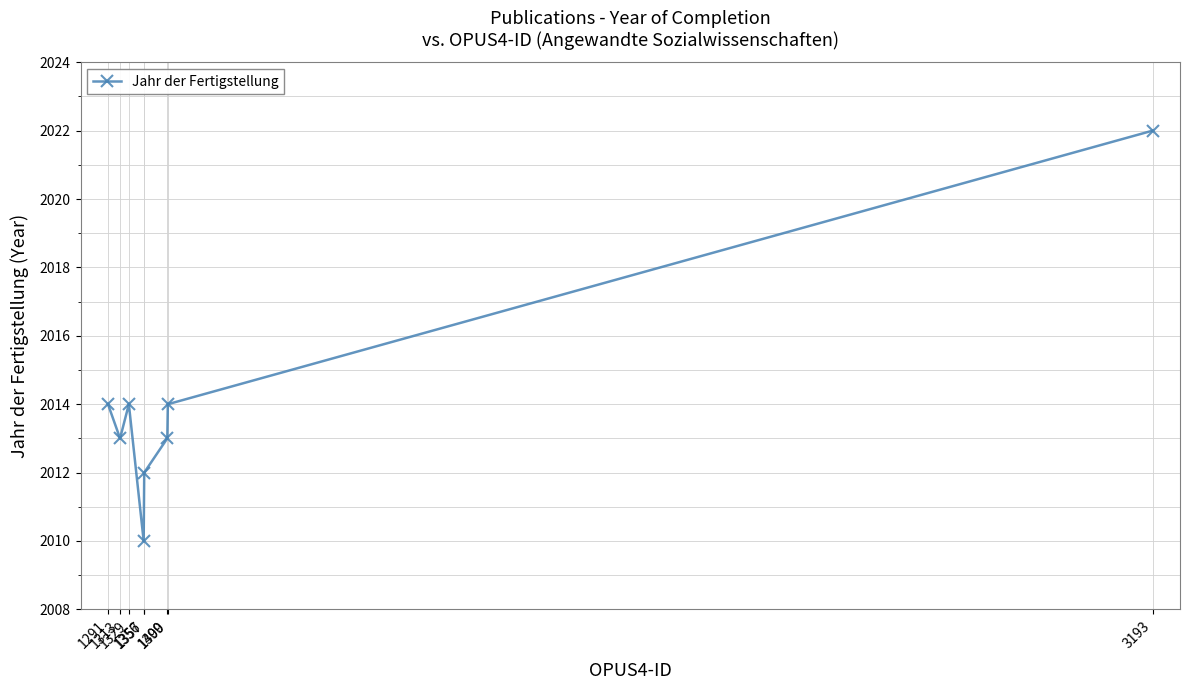

What is the value of the 6th point from the left?

2013